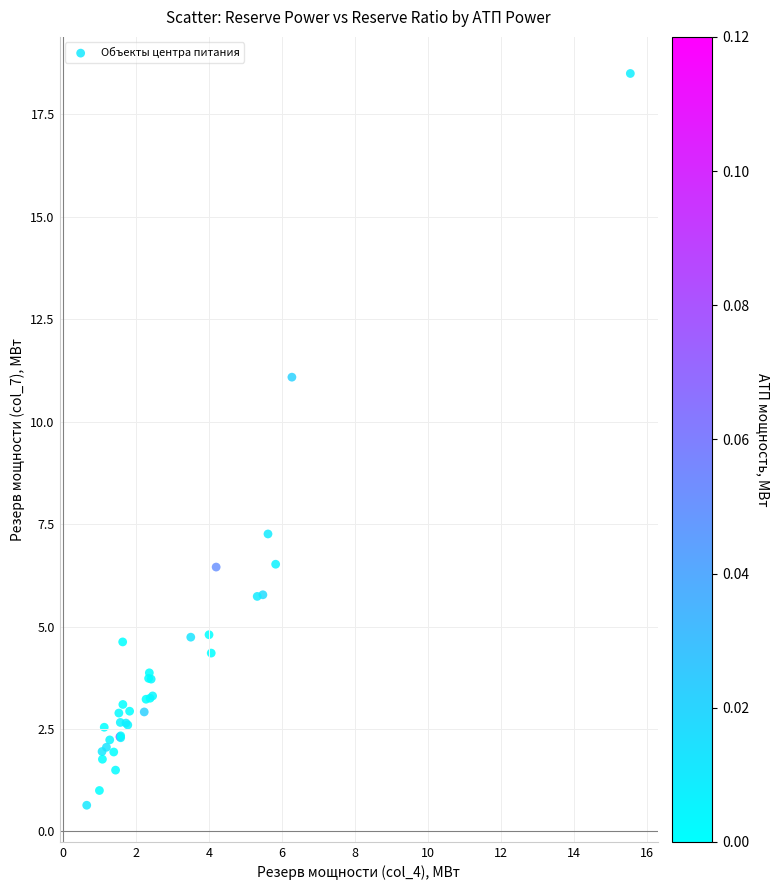

What Y value in the scatter plot is closest to 9?

7.3